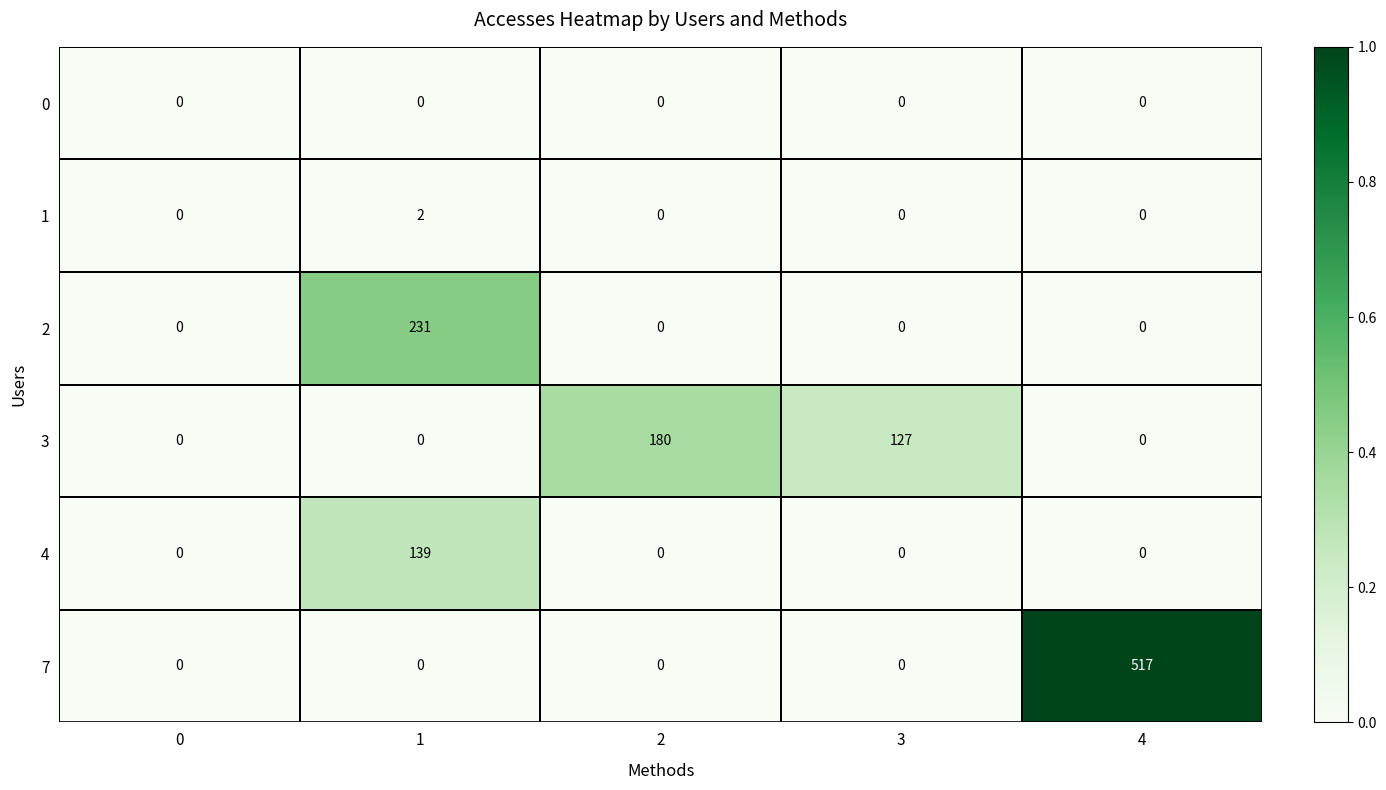

List the series in order of their peak value, highest first.

7, 2, 3, 4, 1, 0